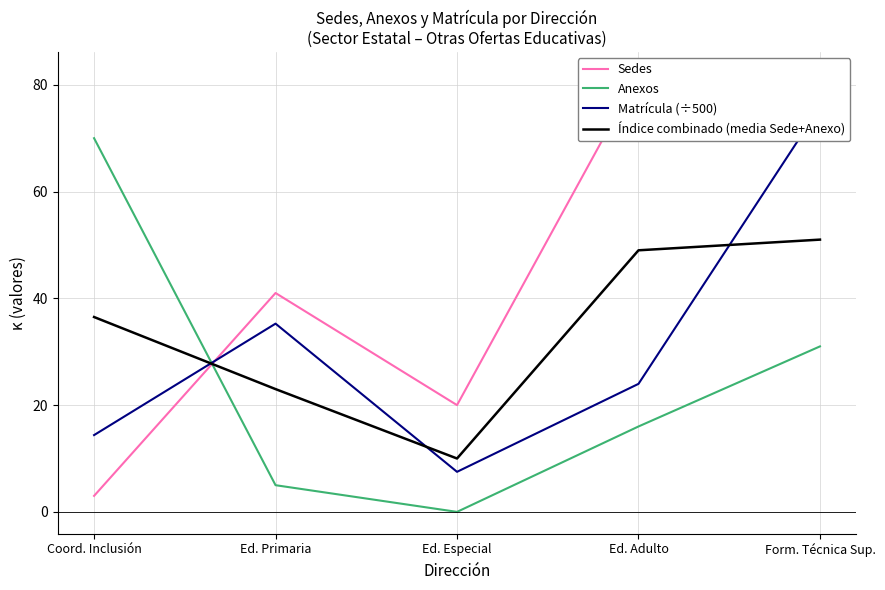

True or false: Índice combinado (media Sede+Anexo) has a value of 23.0 at Ed. Primaria.

True